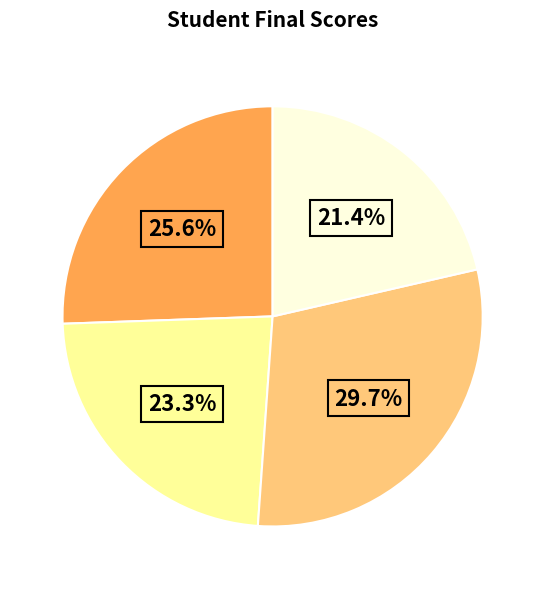

To the nearest percent, what is the average slice percentage?

25%